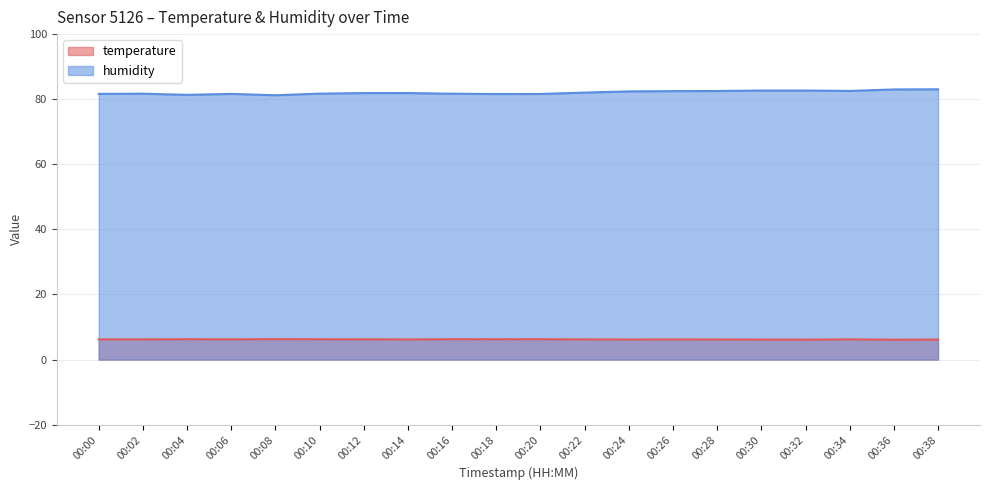

What is the maximum value shown in the chart?

83.0